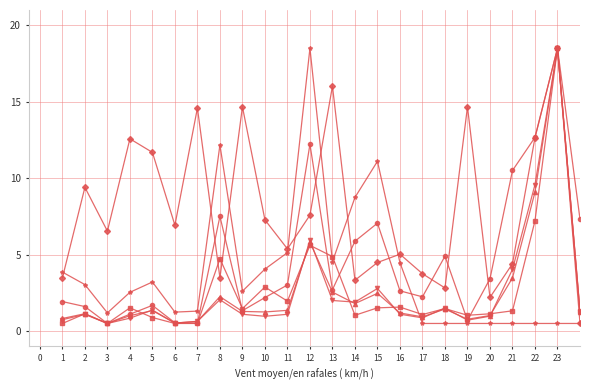

What is the greatest value displayed?

18.5